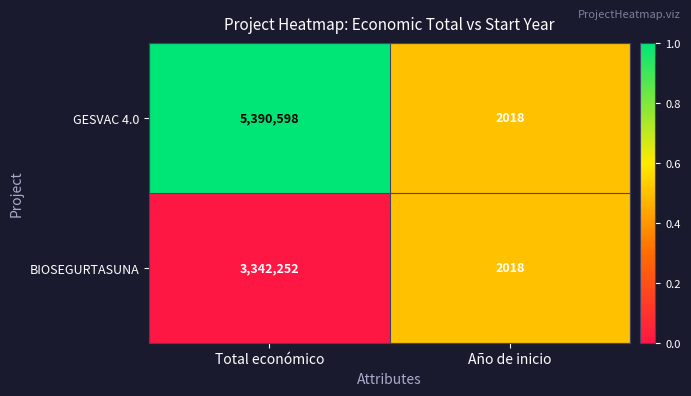

Reading right to left, transcribe all the data shown in this chart.

GESVAC 4.0: Año de inicio=2018	Total económico=5390598
BIOSEGURTASUNA: Año de inicio=2018	Total económico=3342252